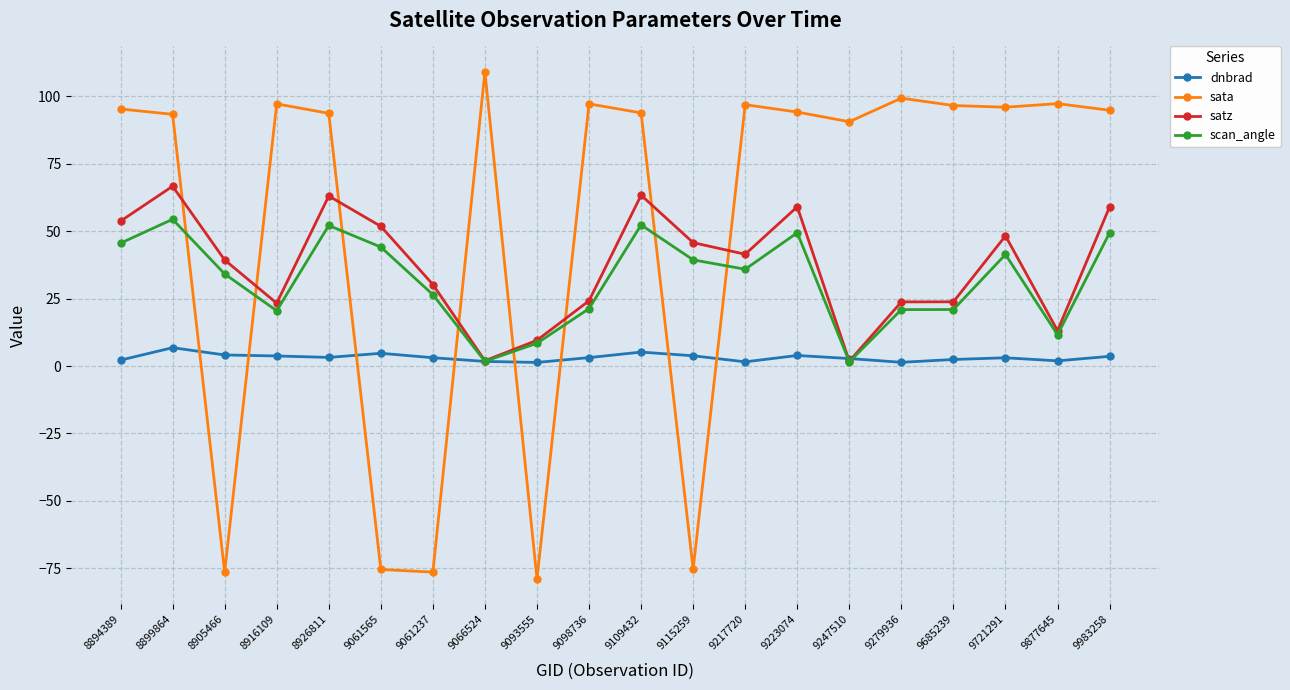

True or false: dnbrad has more than 2 points higher than both neighbors.

True